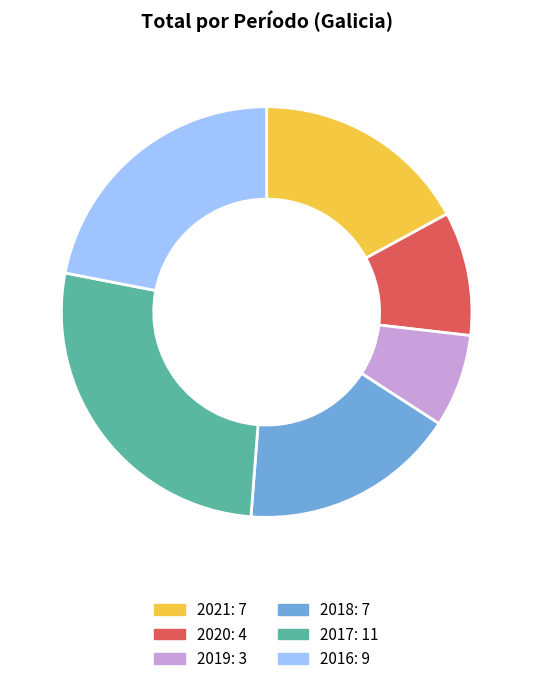

True or false: 2021 accounts for 17% of the total.

True